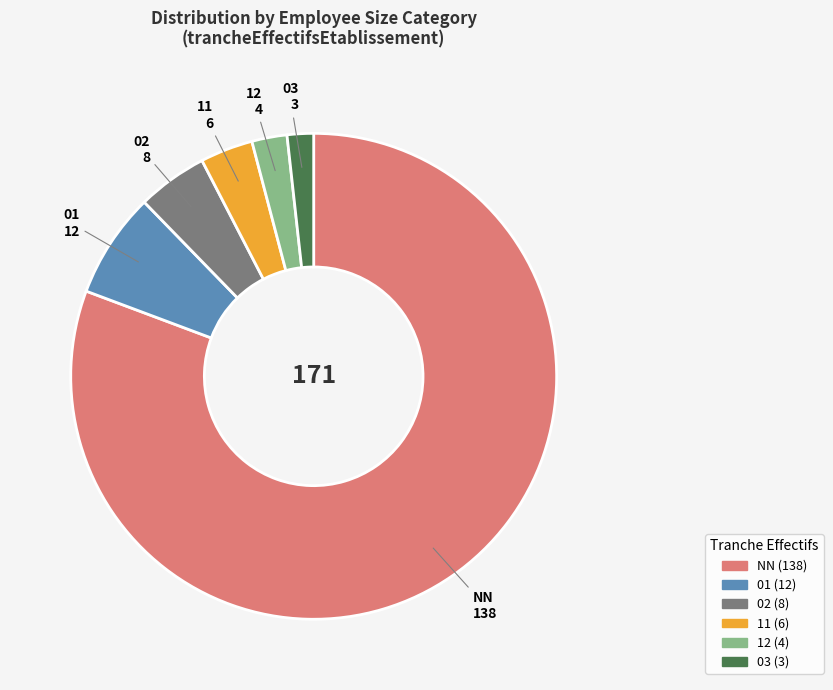

The 11 slice represents 4% of the pie. True or false?

True